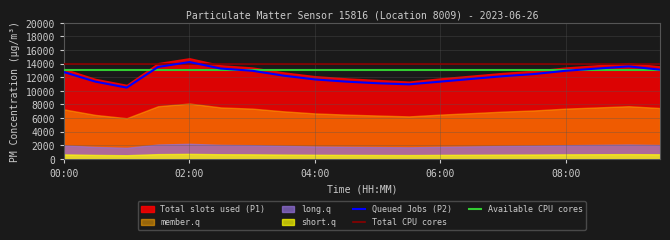

At which category does the chart reach its peak across all series?

02:00